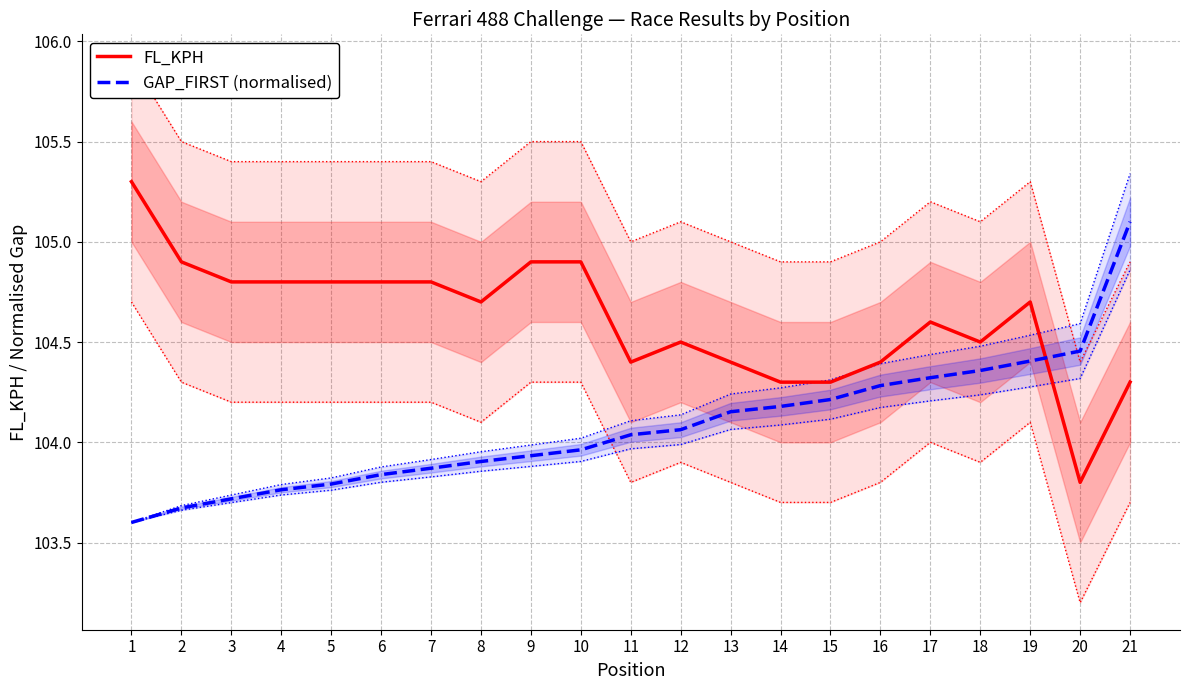

In FL_KPH, how many points are higher than both neighbors (excluding endpoints)?

3